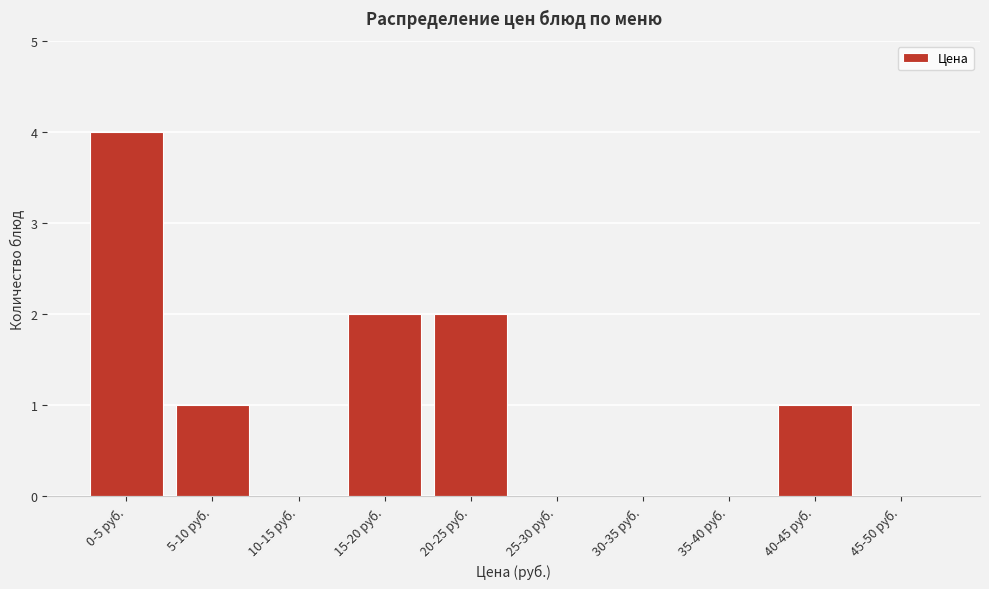

Reading right to left, what are all the values shown in this chart?

45-50 руб.=0	40-45 руб.=1	35-40 руб.=0	30-35 руб.=0	25-30 руб.=0	20-25 руб.=2	15-20 руб.=2	10-15 руб.=0	5-10 руб.=1	0-5 руб.=4